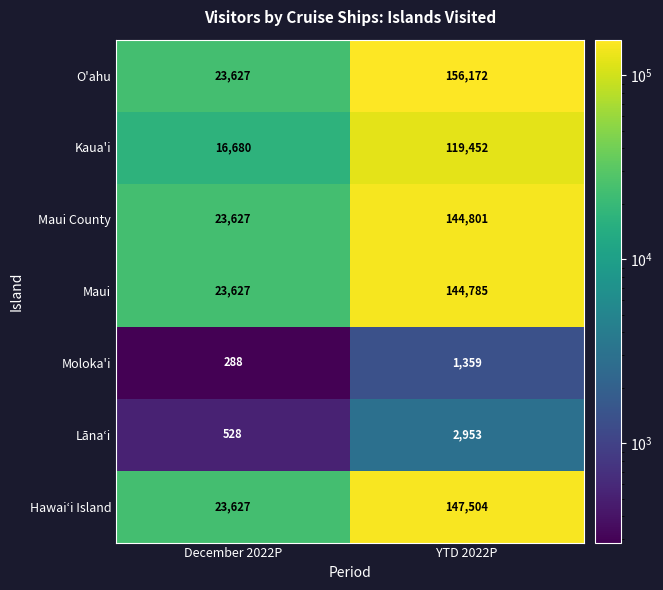

The value of Kaua'i at YTD 2022P is 119452. True or false?

True